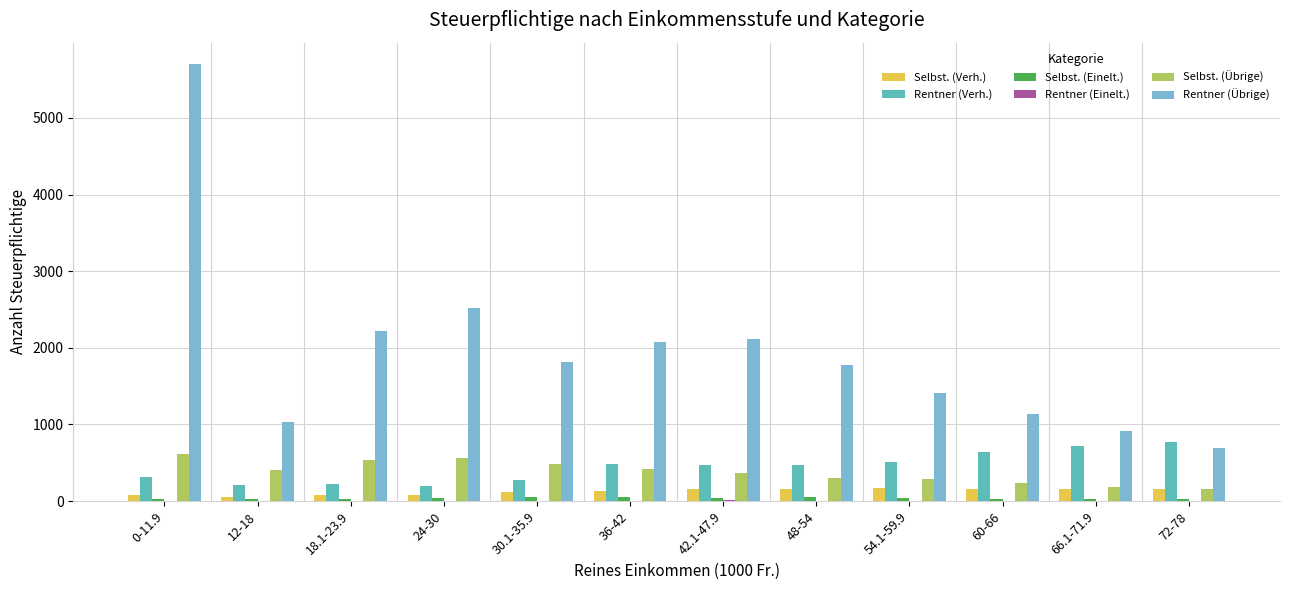

What is the average value of the Selbst. (Verh.) series?

127